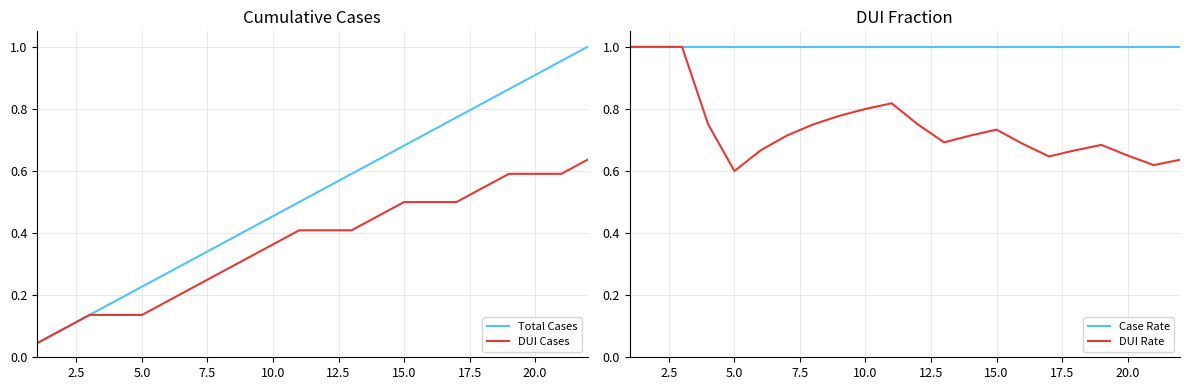

True or false: DUI Cases has a value of 0.9 at 15.0.

False